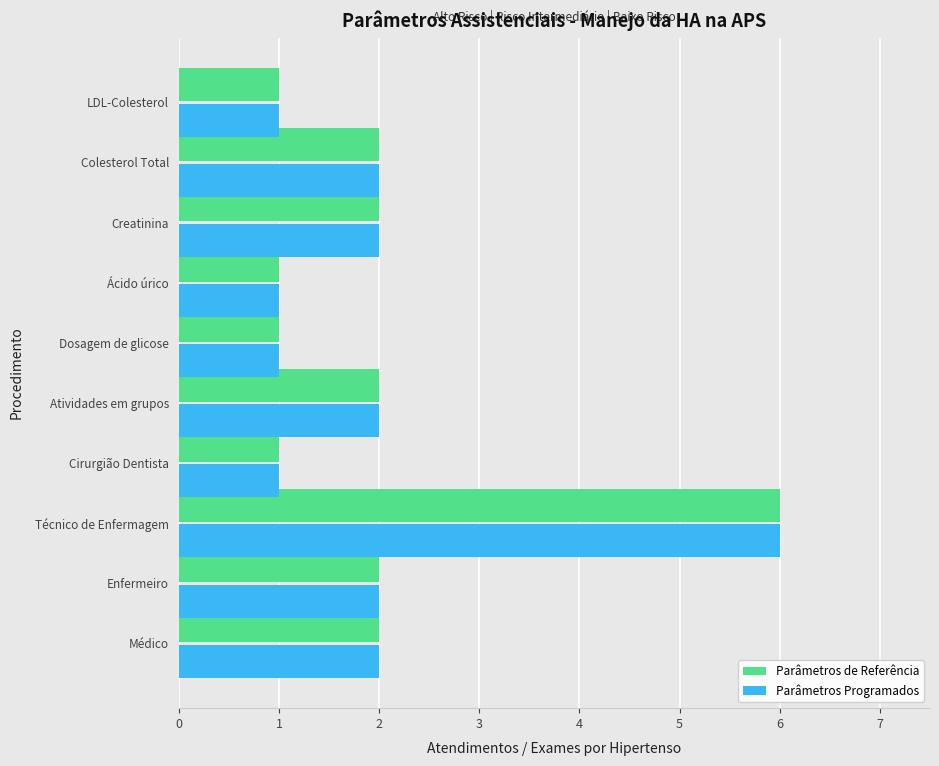

At which category does the chart reach its peak across all series?

Técnico de Enfermagem